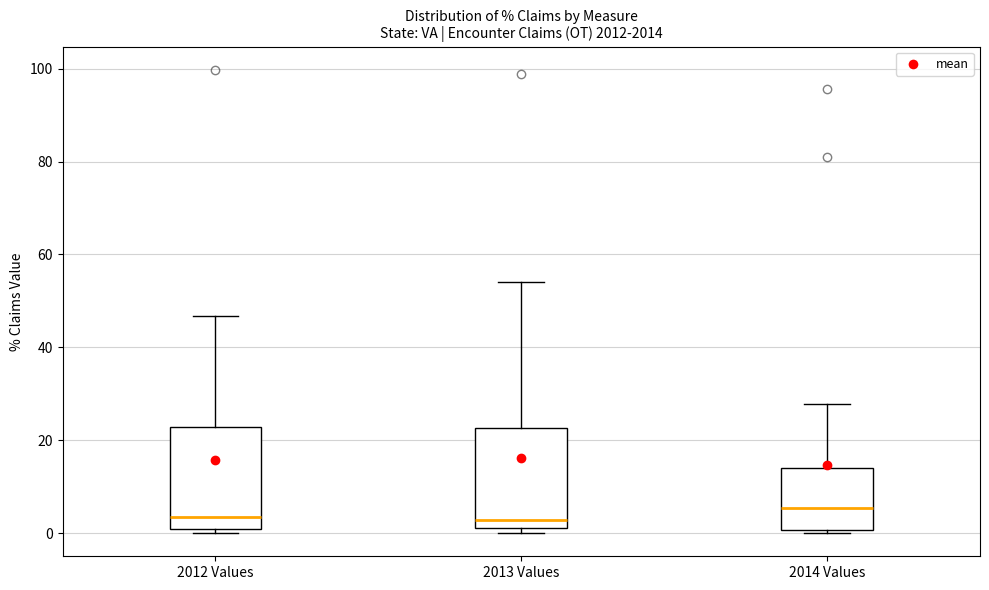

Reading left to right, read every box against the y-axis: the position of its median line, the range the box covers, and the ends of its whiskers. The values are not printed on the chart, so give them approximately, as read against the axis.

2012 Values: median 4, box 0 to 22, whiskers 0 (just below the box's lower edge) to 46
2013 Values: median 2 (just above the box's lower edge), box 2 to 22, whiskers 0 to 54
2014 Values: median 6, box 0 to 14, whiskers 0 (just below the box's lower edge) to 28